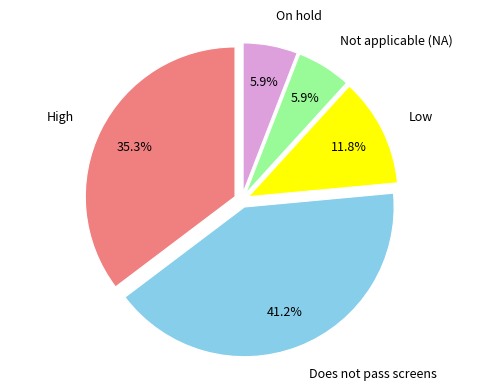

Does any single category account for the majority?

No